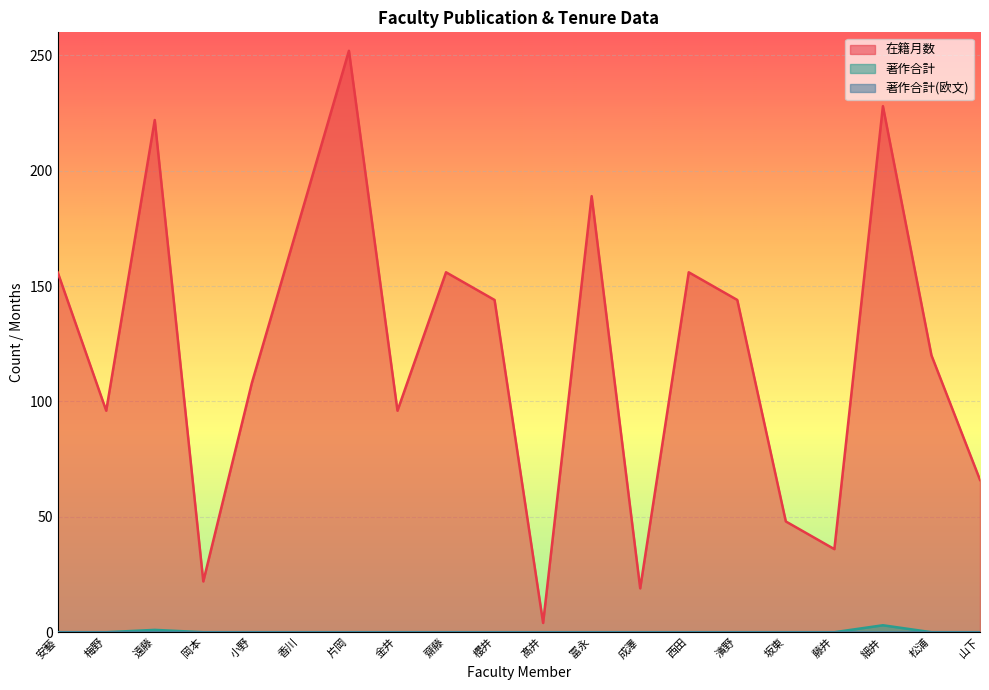

In 在籍月数, how many points are higher than both neighbors (excluding endpoints)?

6